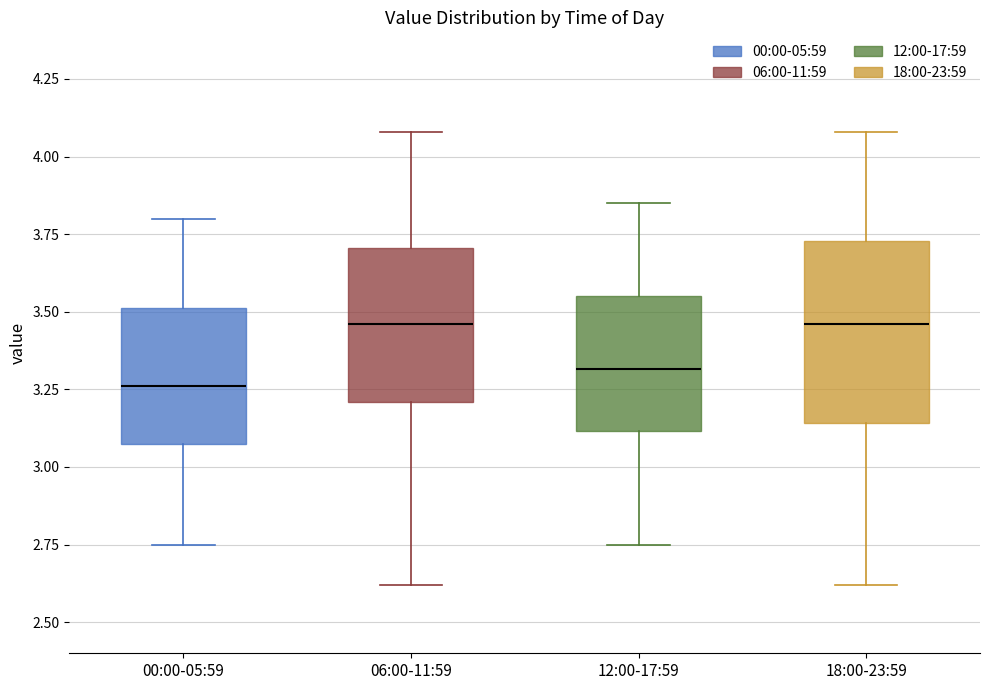

Which box has the lowest median line?

00:00-05:59